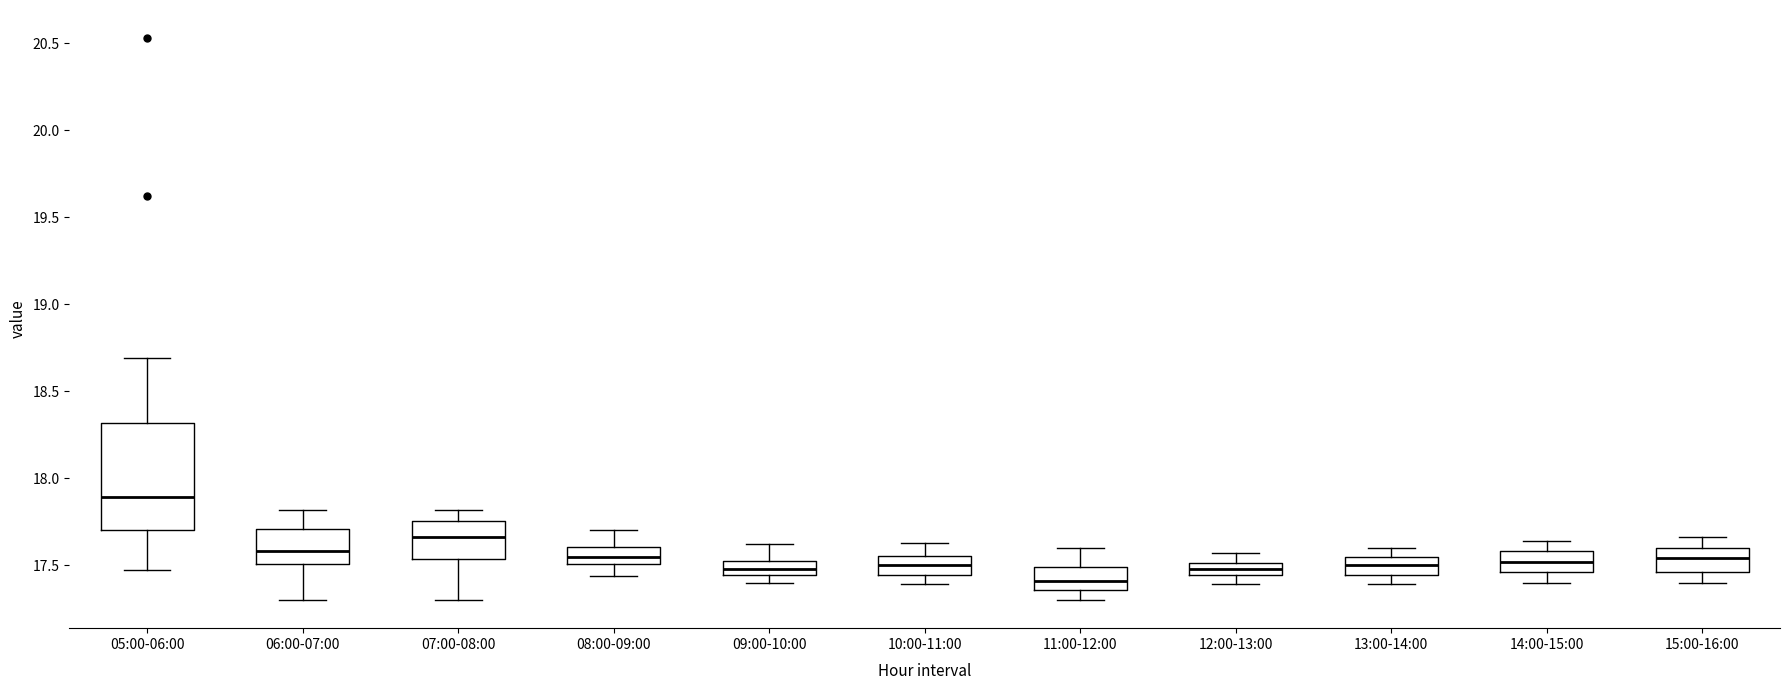

Where is the upper edge of the box for 12:00-13:00 on the y-axis? The values are not printed on the chart, so give them approximately, as read against the axis.

17.50